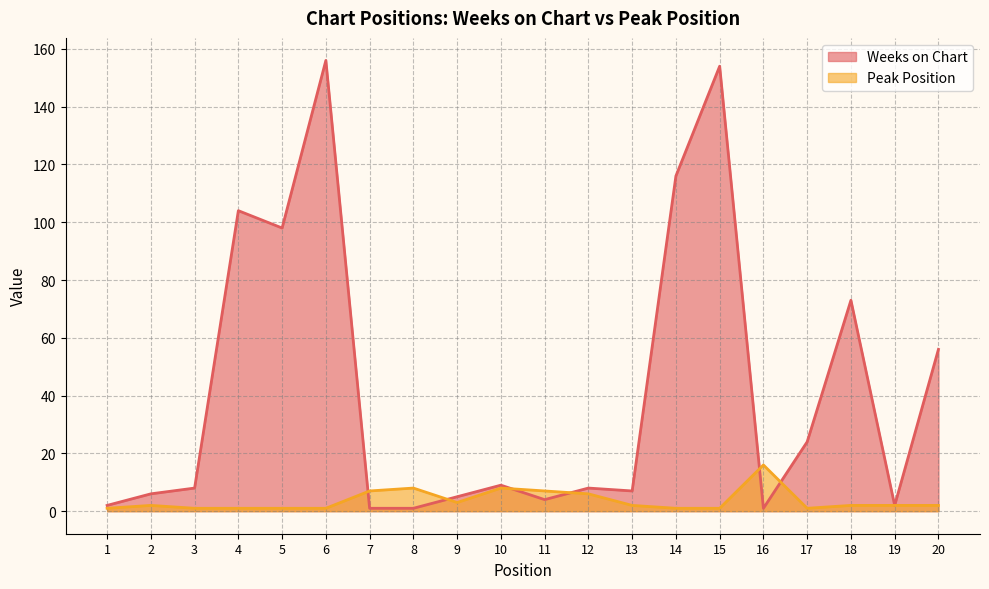

How many interior local valleys does the Weeks on Chart series have?

5